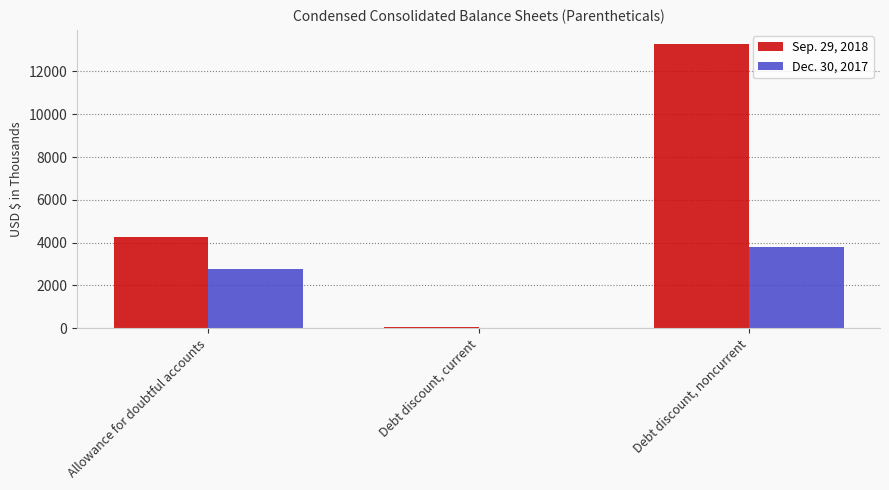

How many categories are shown in the chart?

3